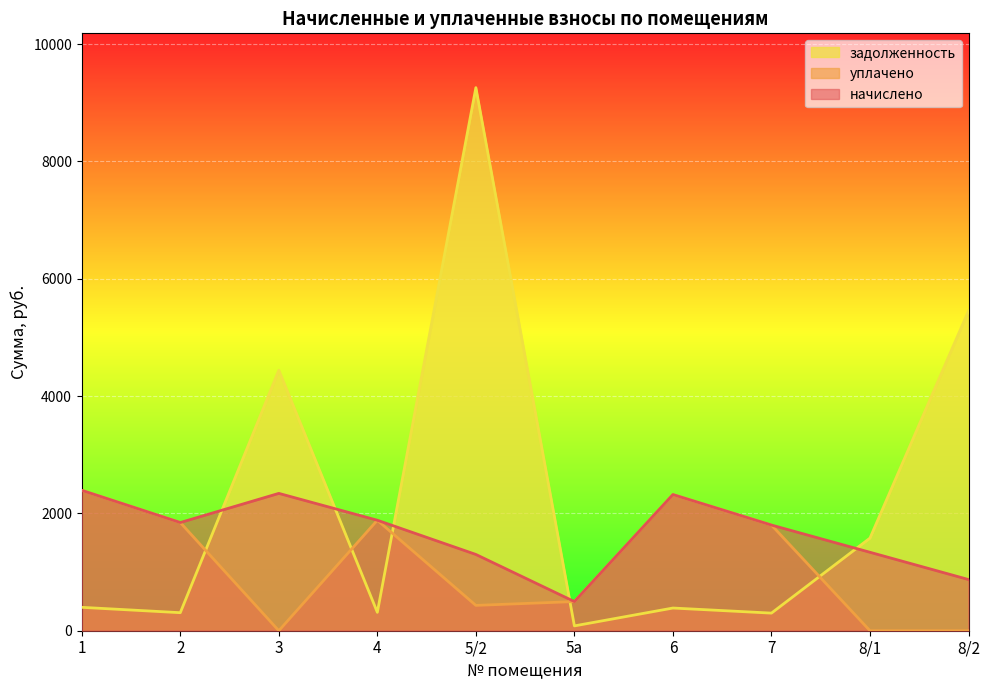

What are all the series names shown in the legend?

задолженность, уплачено, начислено